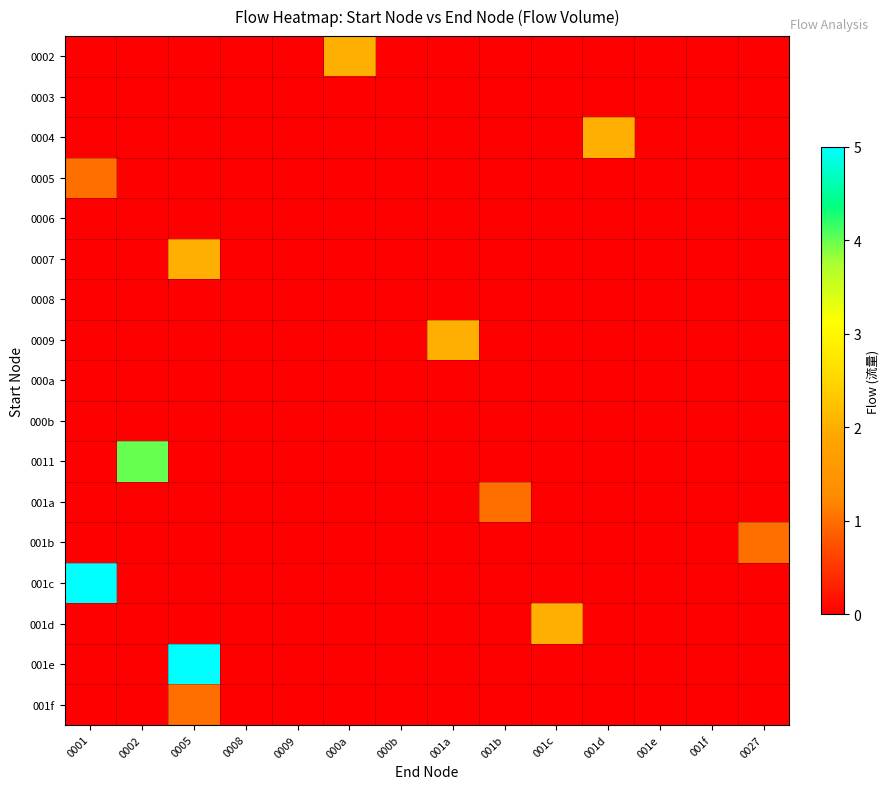

Between 0008 and 0009, which is larger?

0008